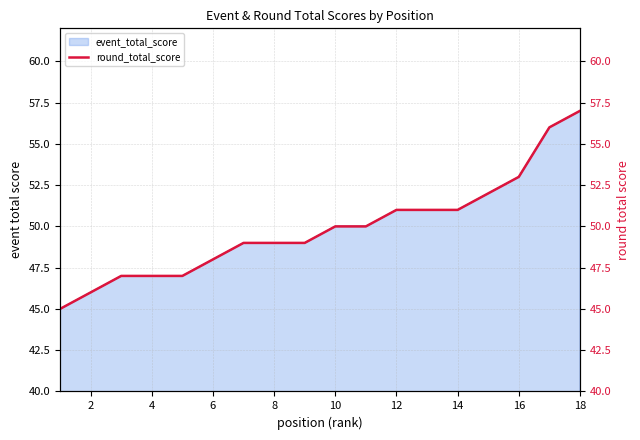

What is the smallest value displayed?

45